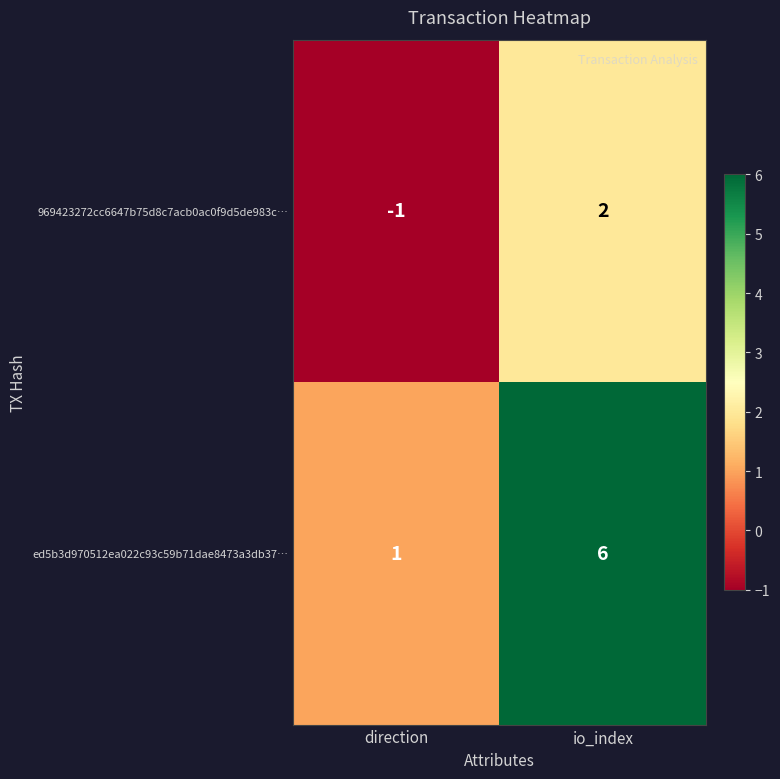

The value of ed5b3d970512ea022c93c59b71dae8473a3db37… at io_index is 3. True or false?

False